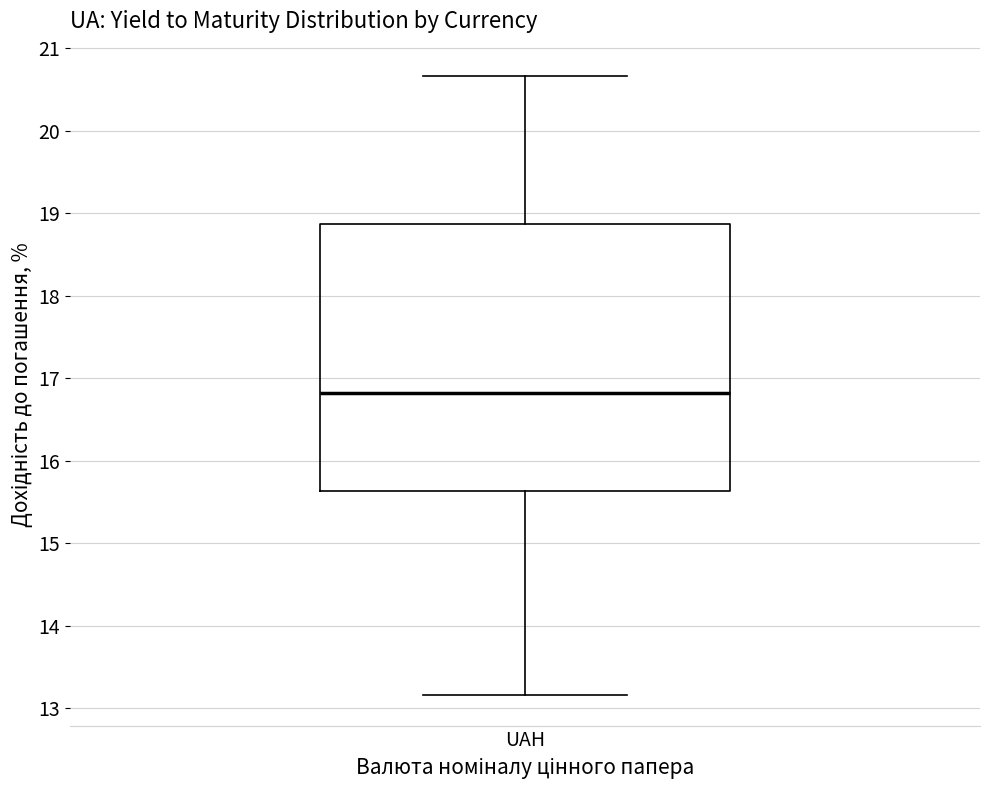

Read this box plot against the y-axis: the position of the median line, the range covered by the box, and the ends of both whiskers. The values are not printed on the chart, so give them approximately, as read against the axis.

median 16.8, box 15.6 to 18.9, whiskers 13.2 to 20.7